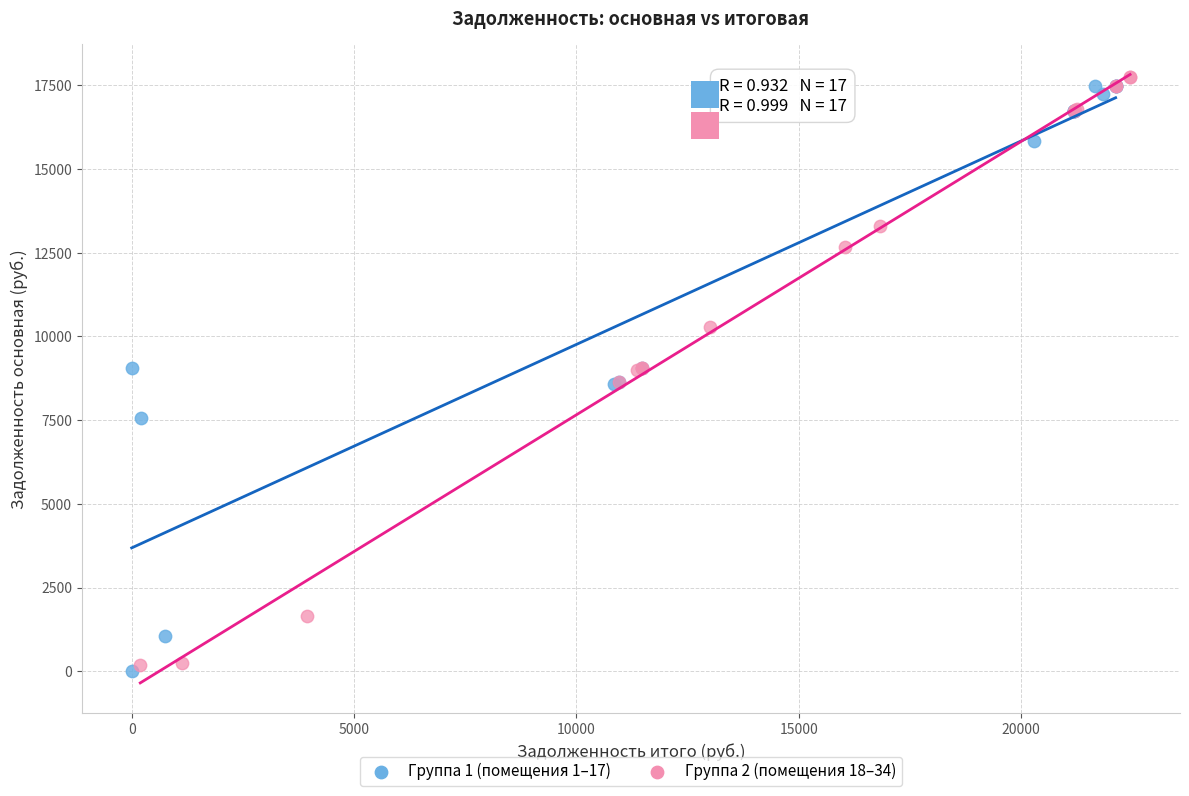

What are all the series names shown in the legend?

Группа 1 (помещения 1–17), Группа 2 (помещения 18–34)